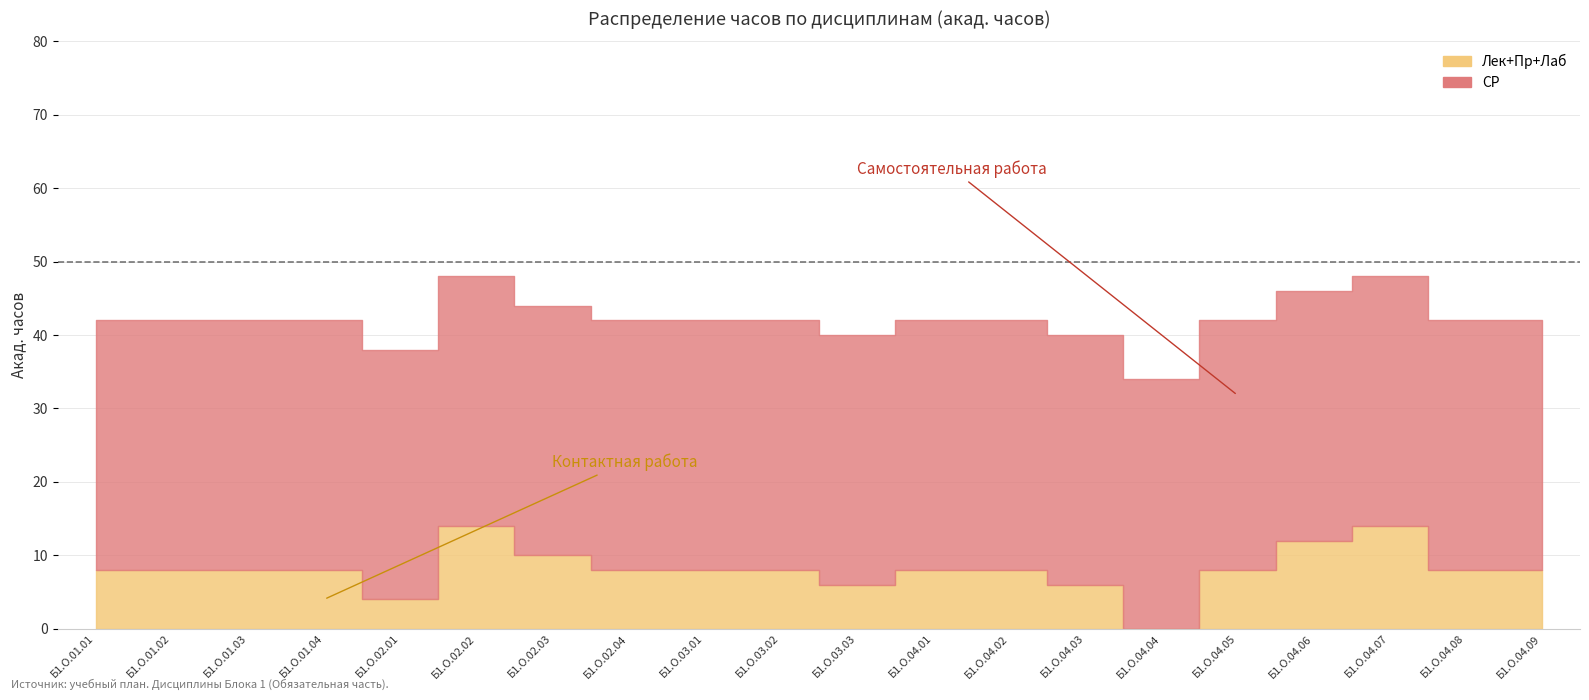

What value does the Лек+Пр+Лаб series have at Б1.О.04.09, to the nearest 5?

10